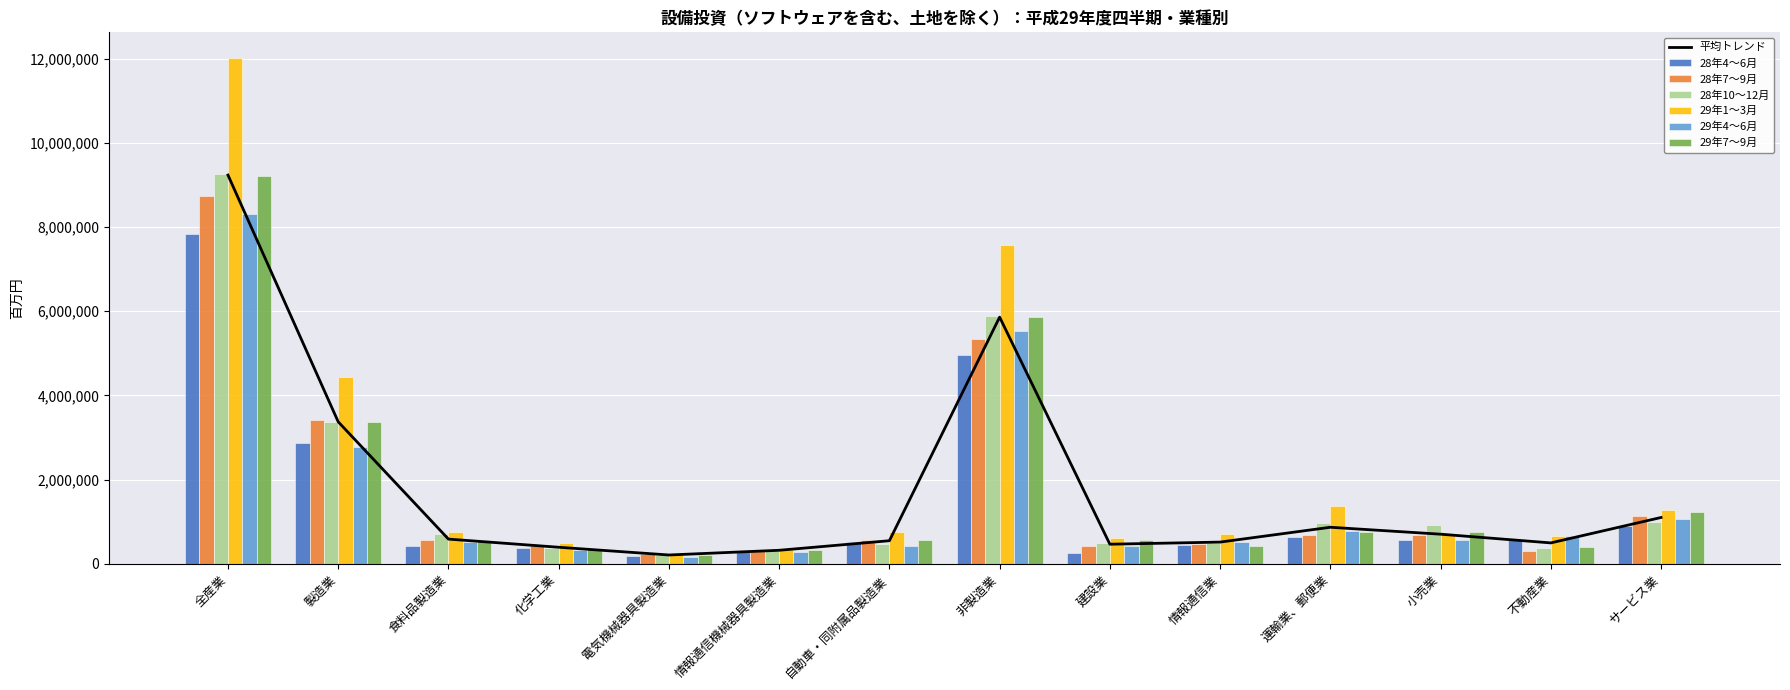

What is the total value across all series at 製造業?

20238610